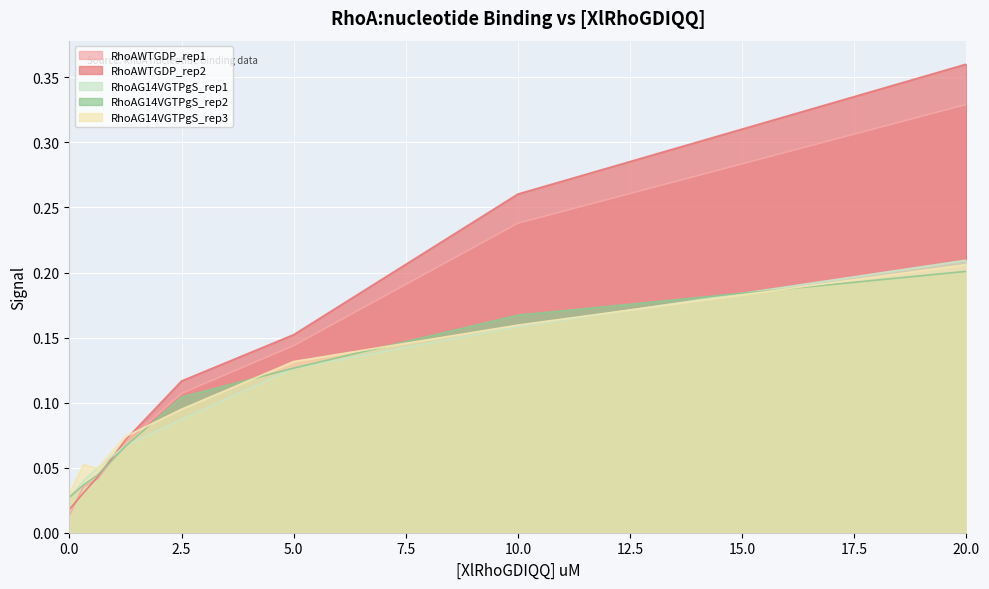

True or false: RhoAG14VGTPgS_rep2 has a value of 0.3 at 20.0.

False